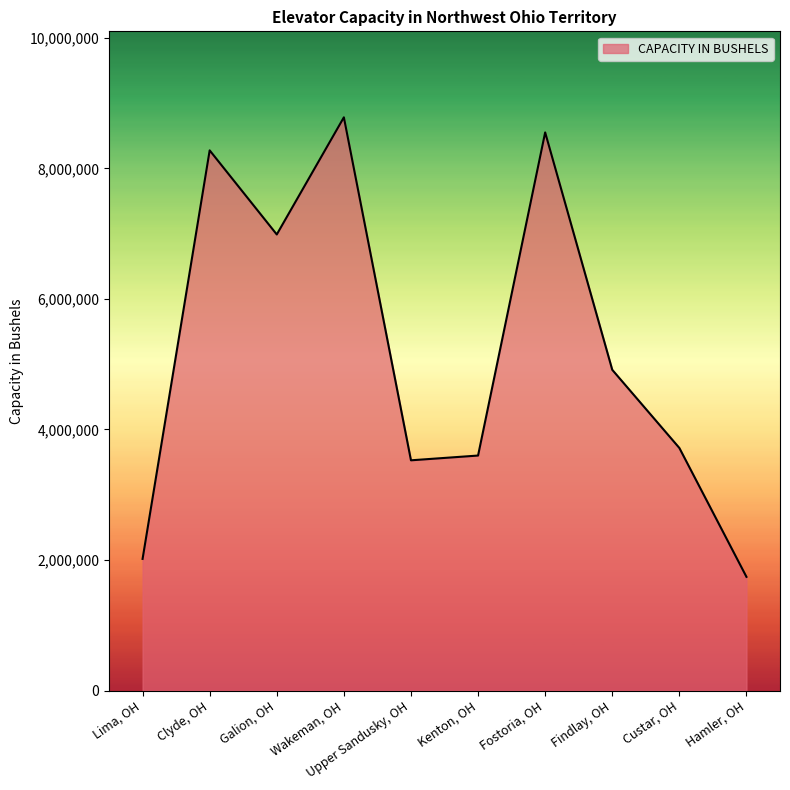

Where is the first local minimum?

Galion, OH